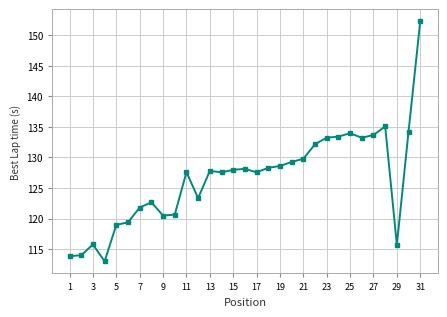

How many lines are shown in the chart?

1